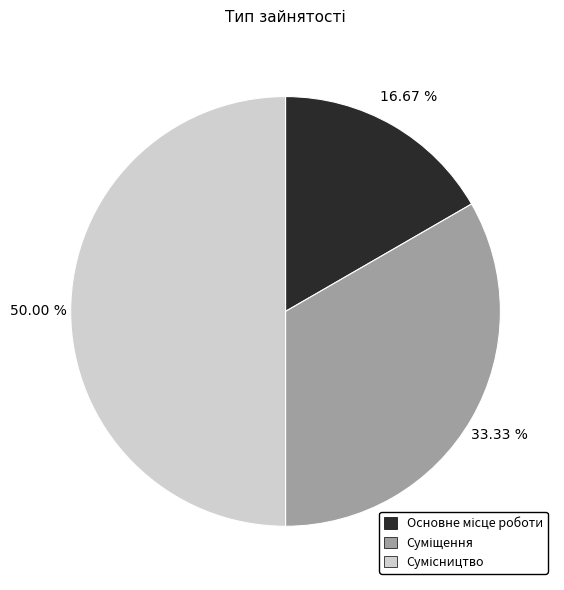

How many segments does this pie chart have?

3